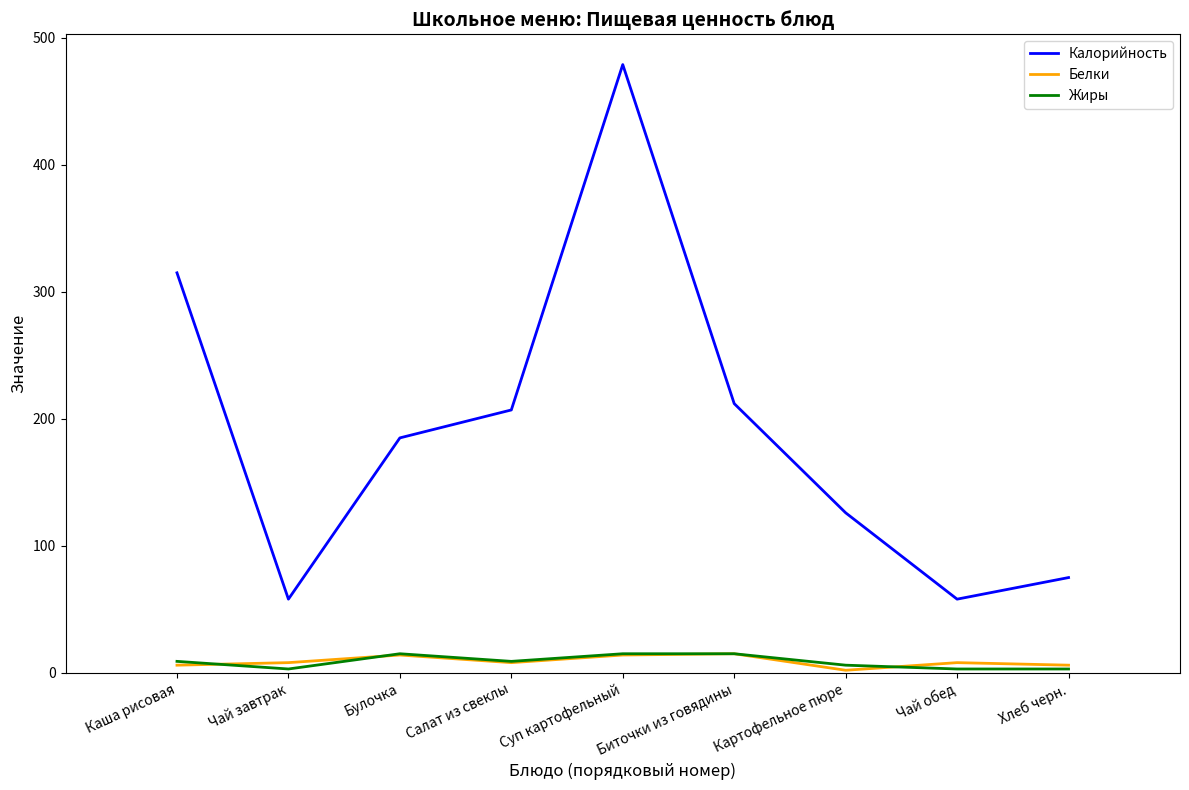

What is the maximum value shown in the chart?

479